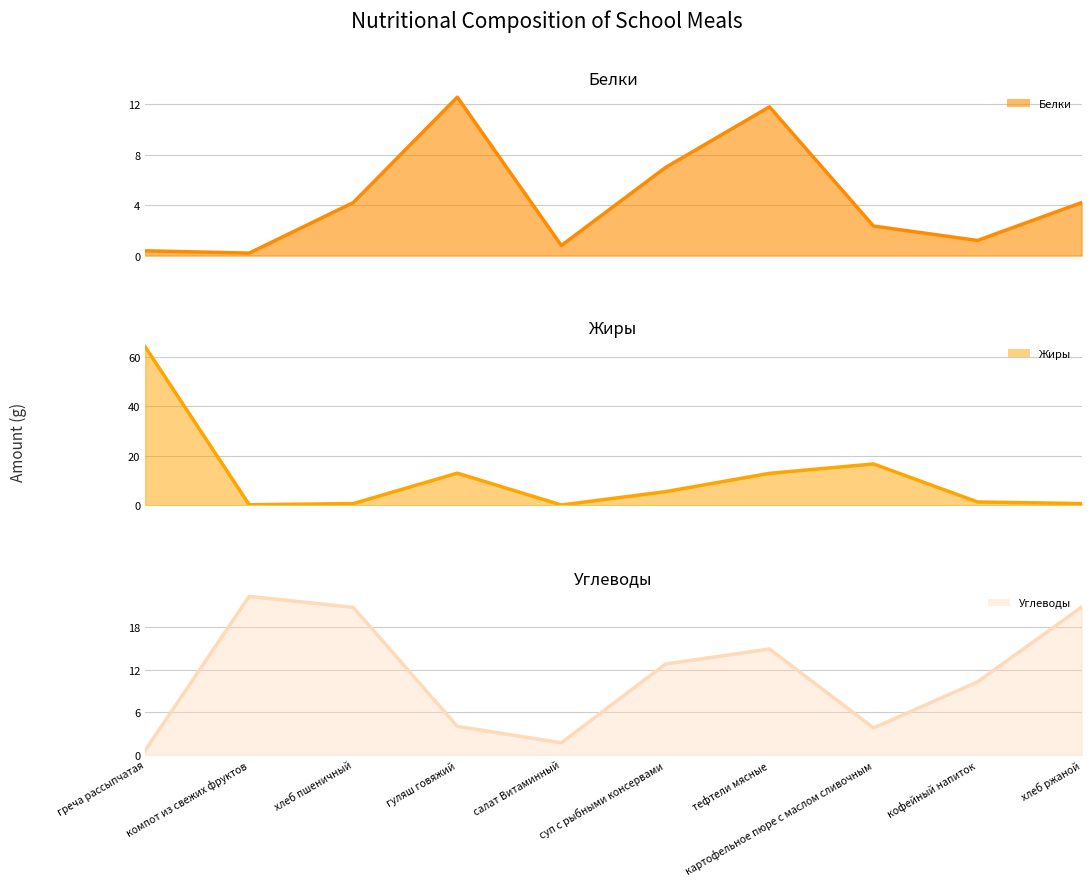

Which category has the highest value in the Жиры series?

греча рассыпчатая